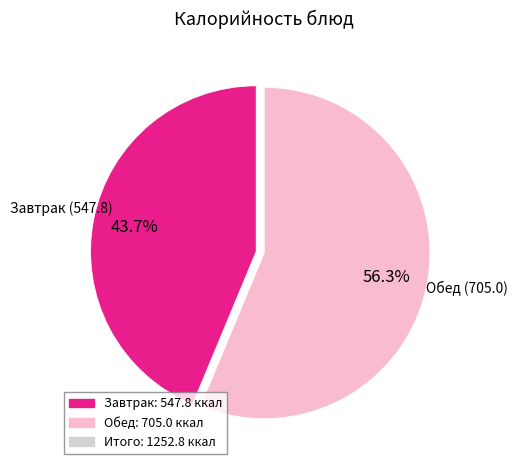

Is there any slice that represents more than half of the pie?

Yes